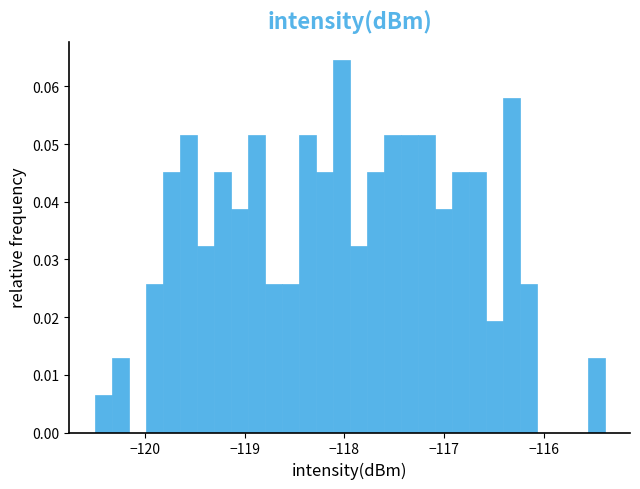

Read against the x-axis, roughly where is the centre of the tallest bar?

-118.0